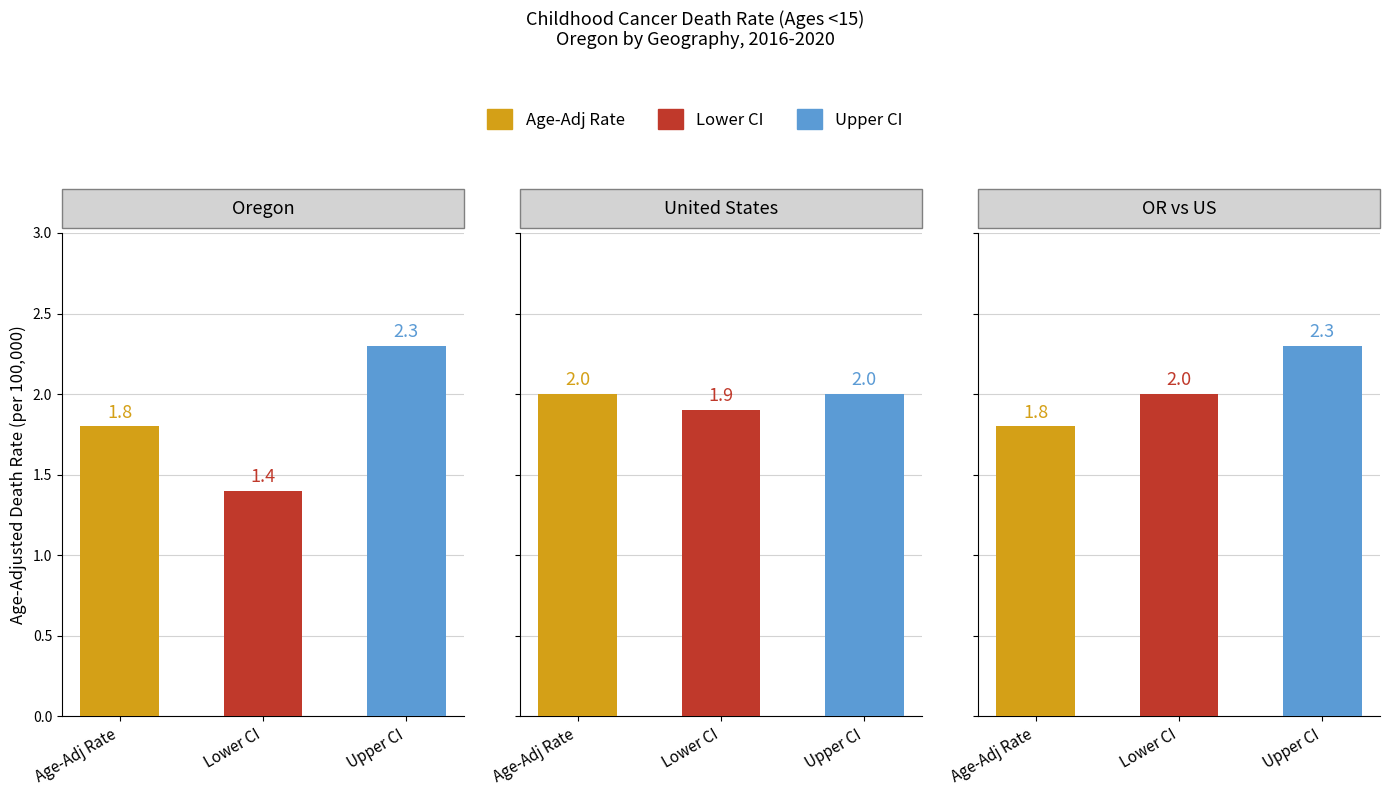

What is the difference between the highest and lowest values at Oregon?

0.9